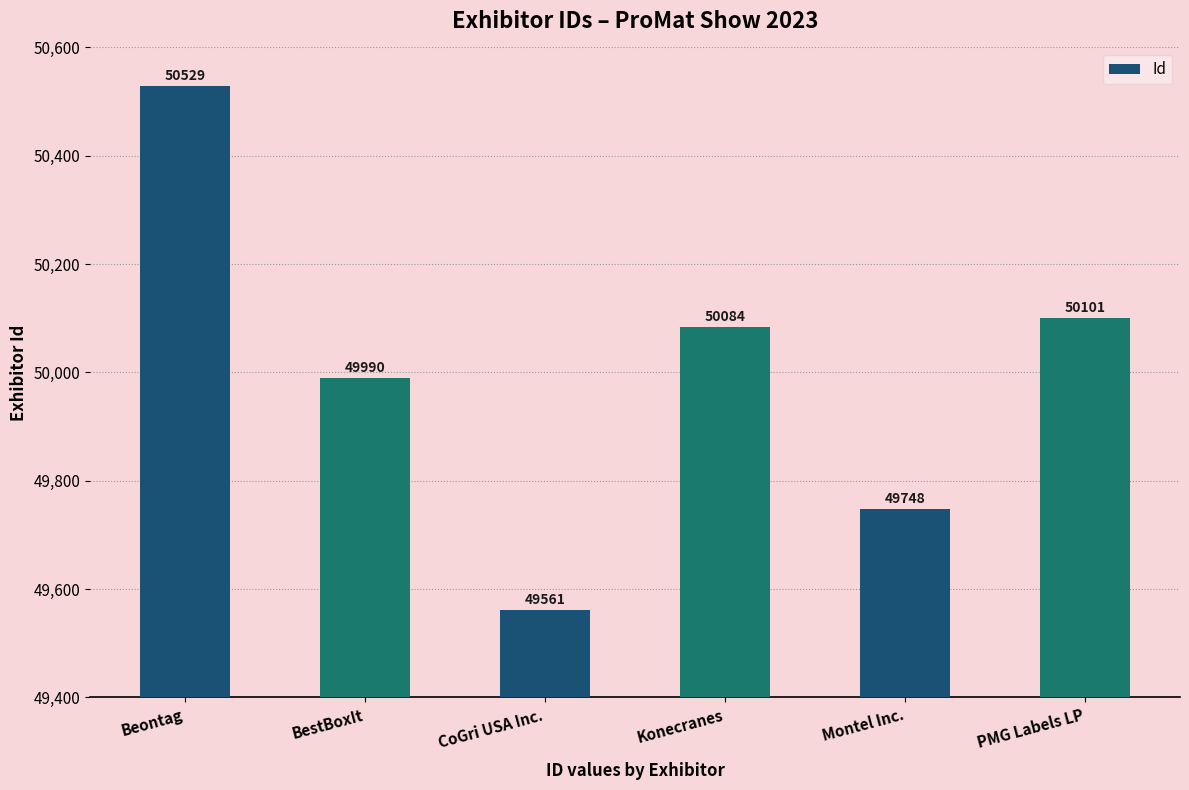

Rank the categories by value from lowest to highest.

CoGri USA Inc., Montel Inc., BestBoxIt, Konecranes, PMG Labels LP, Beontag